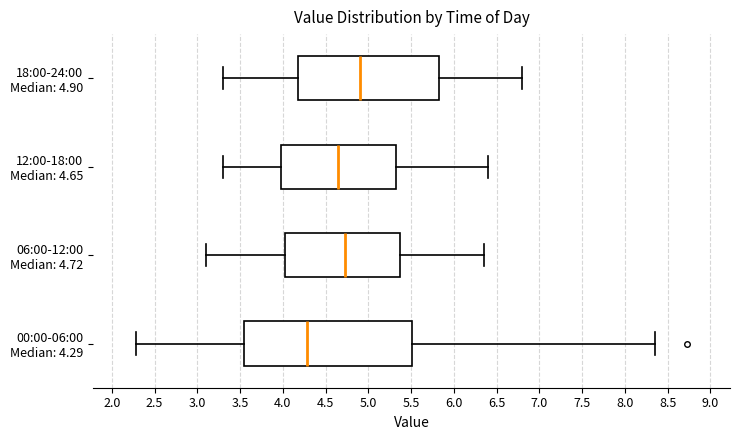

Where is the left edge of the box for 12:00-18:00 Median: 4.65 on the x-axis? The values are not printed on the chart, so give them approximately, as read against the axis.

4.00